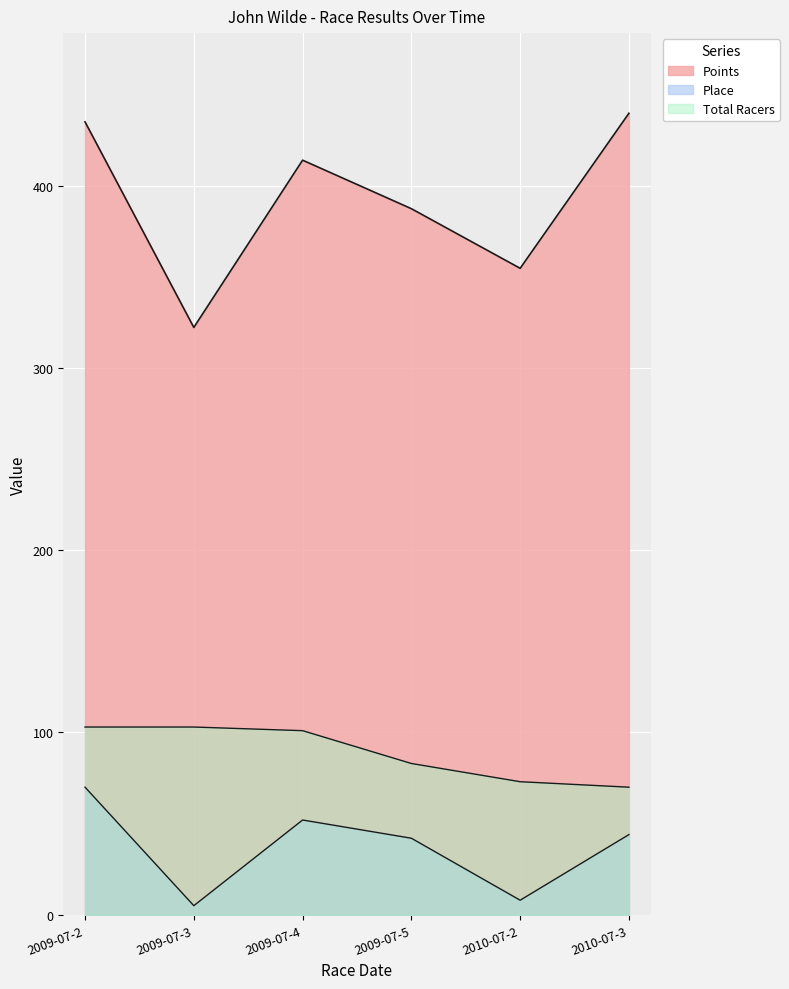

Which category has the highest value in the Points series?

2010-07-3